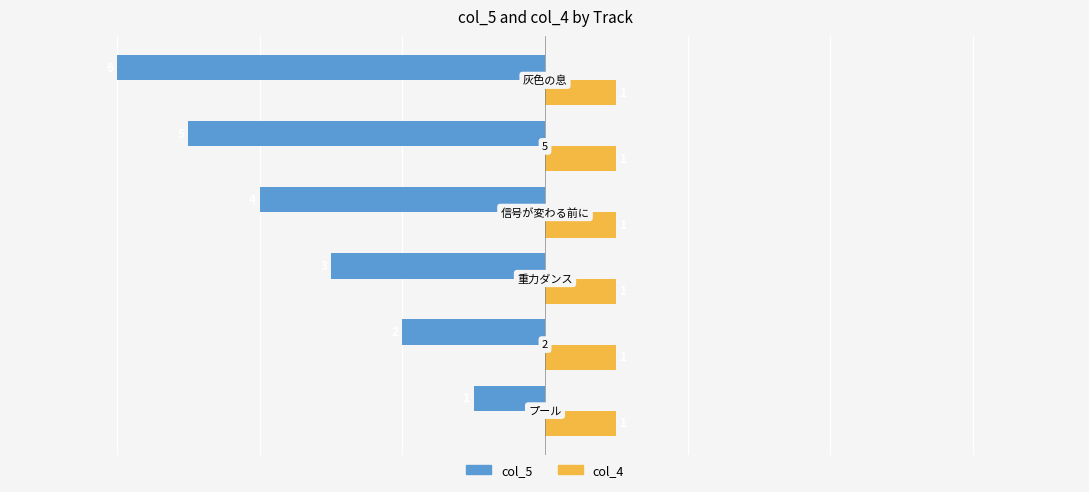

Which series has the widest spread of values?

col_5